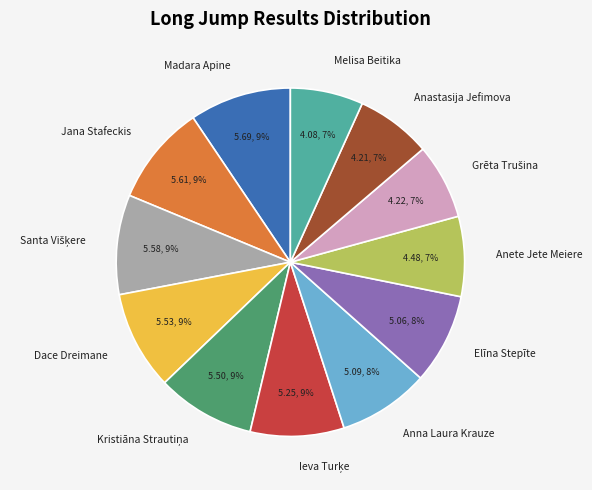

To the nearest percent, what is the difference between the Dace Dreimane and Anastasija Jefimova slice percentages?

2%